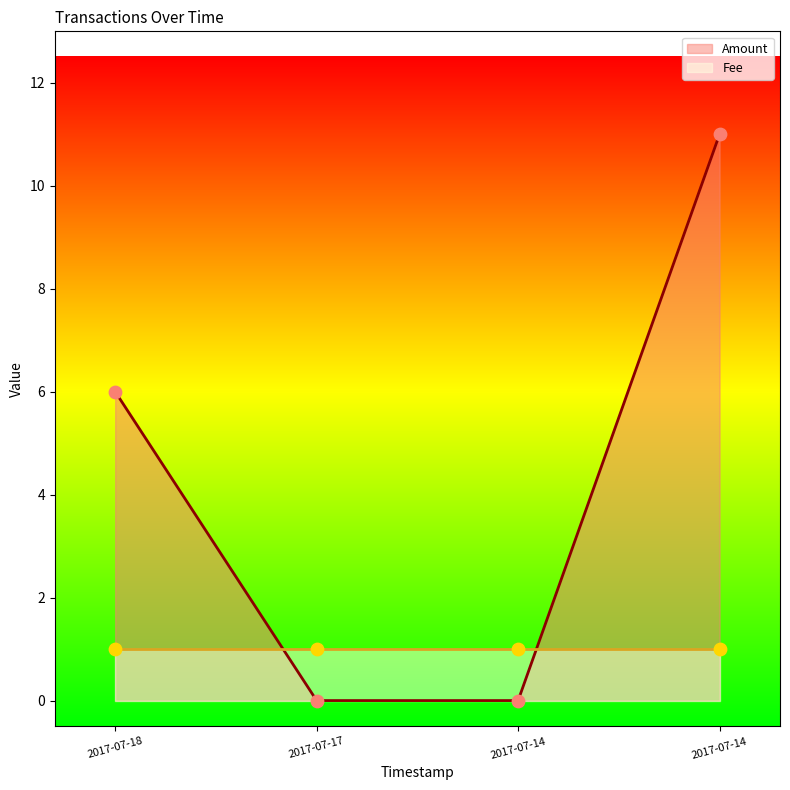

What is the change in value from 2017-07-18 to 2017-07-14?

-6